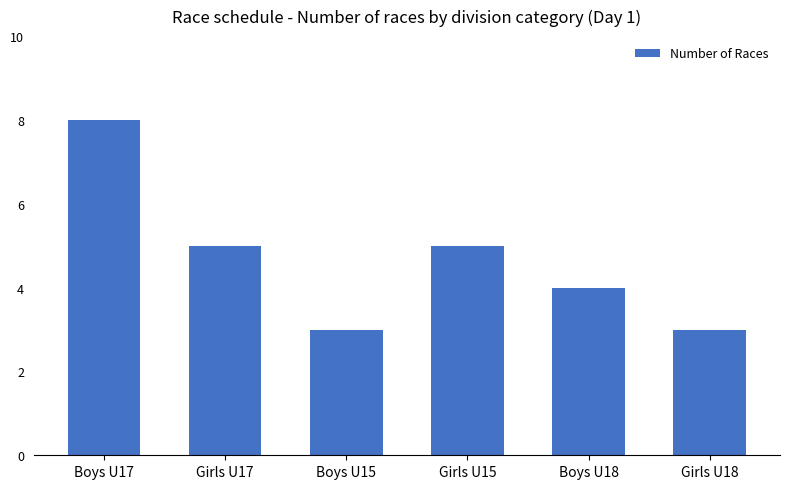

What is the ratio of the value at Boys U15 to the value at Boys U17?

0.4